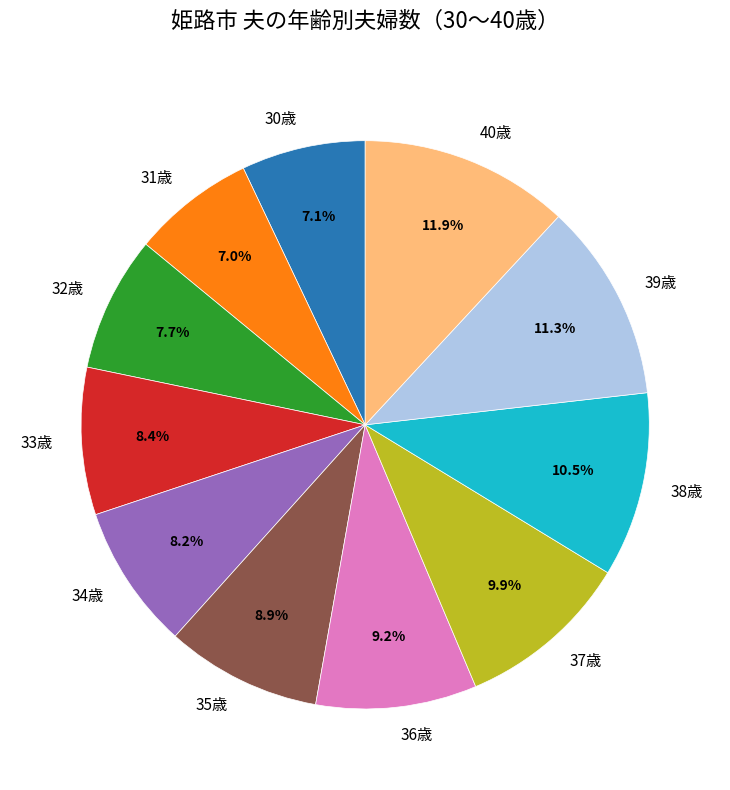

What is the total percentage of 34歳 and 31歳?

15.2%